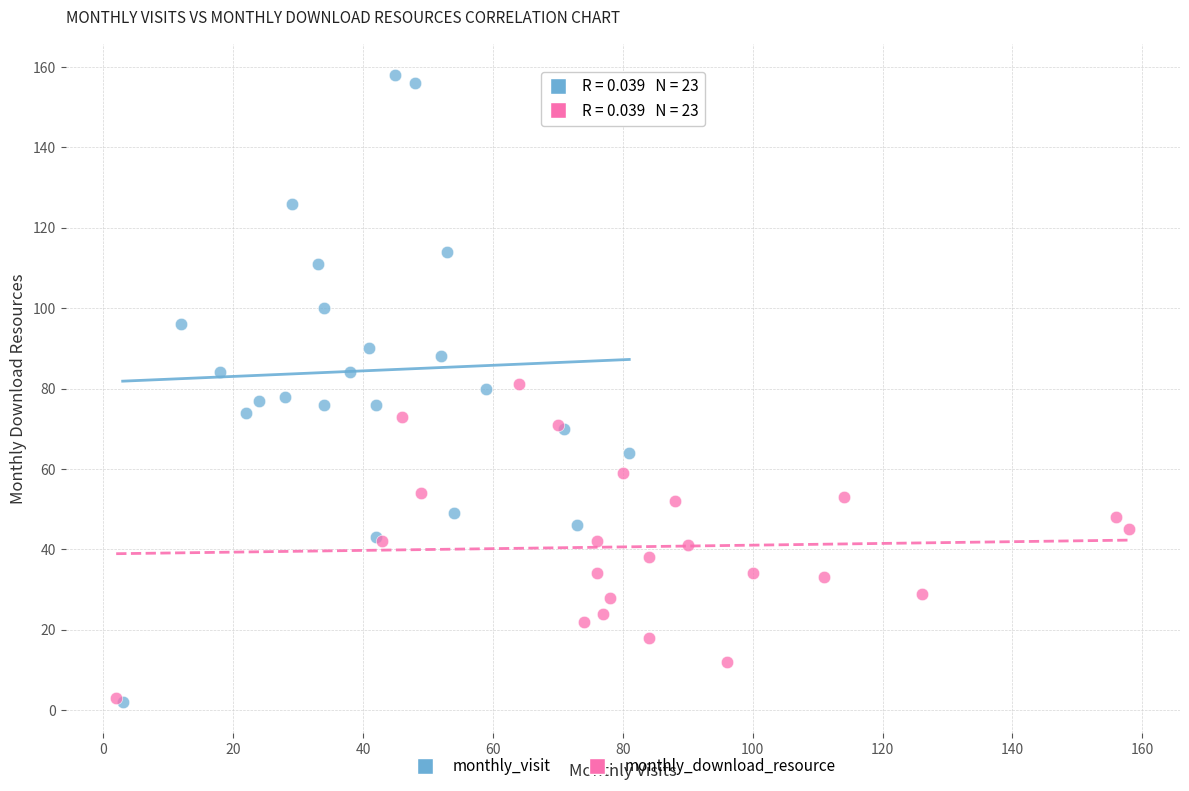

Which series contains the highest Y value?

monthly_visit